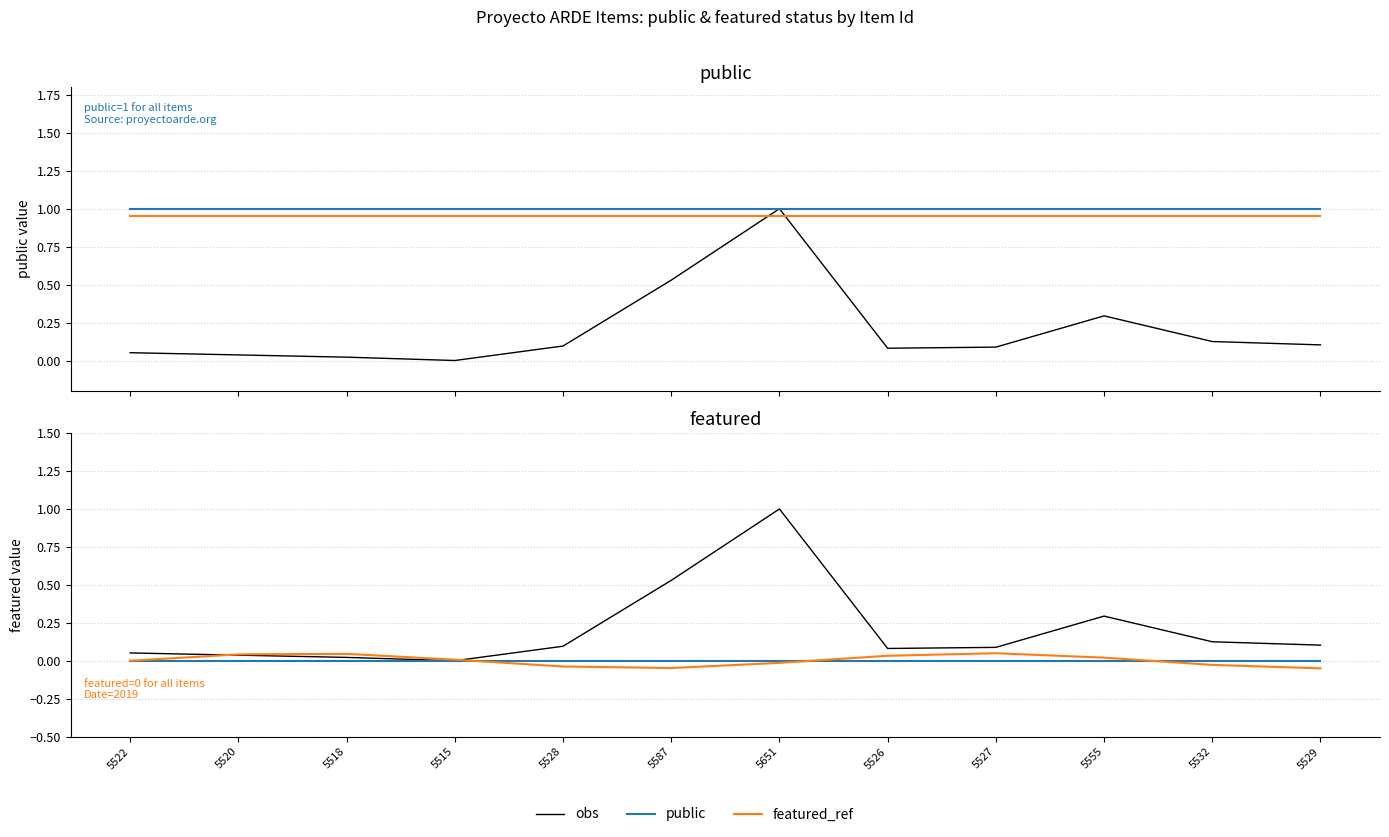

At which label is public closest to 1?

5522